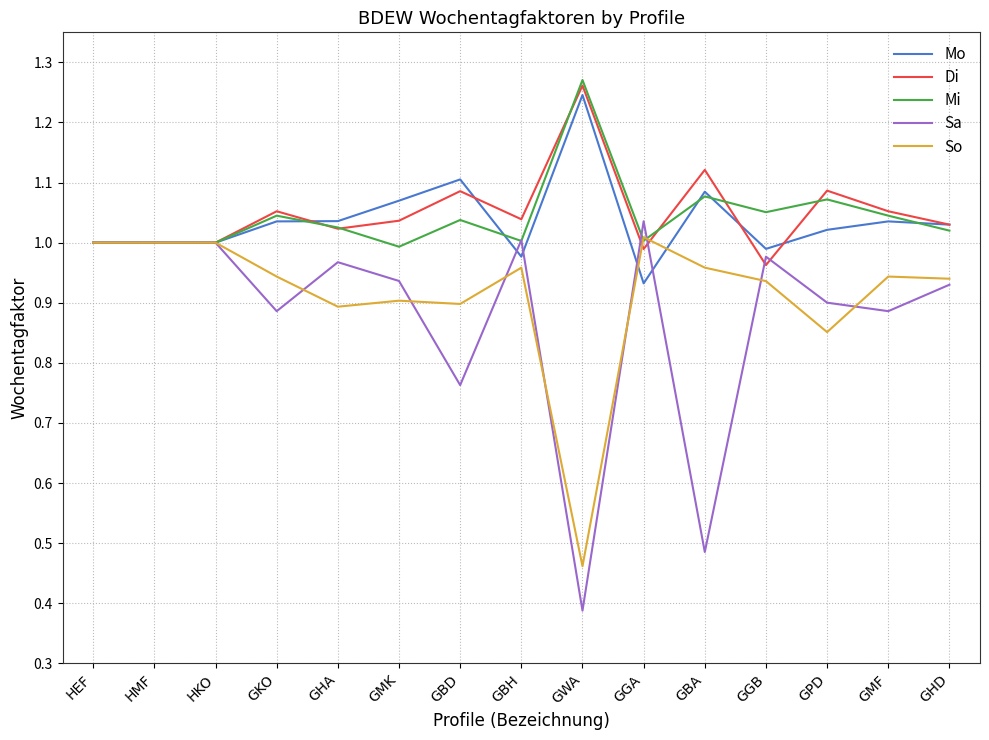

What position from the left is GHD?

15